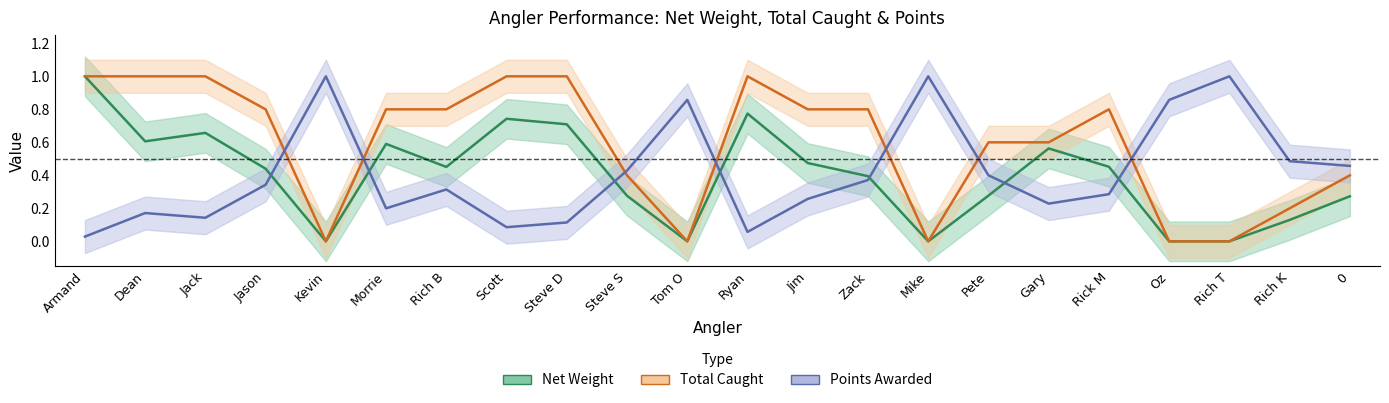

Is the value of Total Caught at Scott greater than the value of Net Weight at Rich T?

Yes